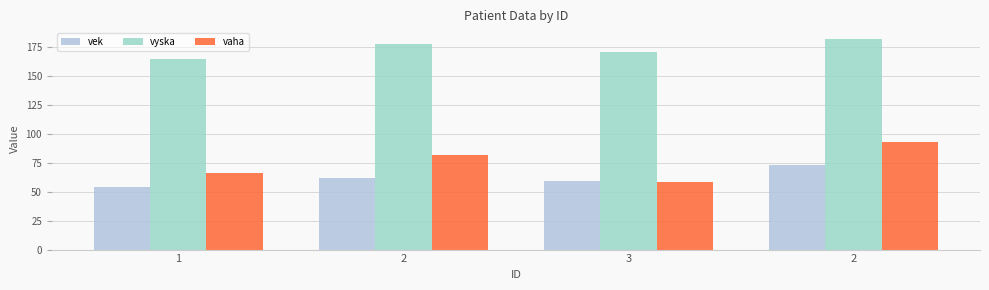

What are all the series names shown in the legend?

vek, vyska, vaha